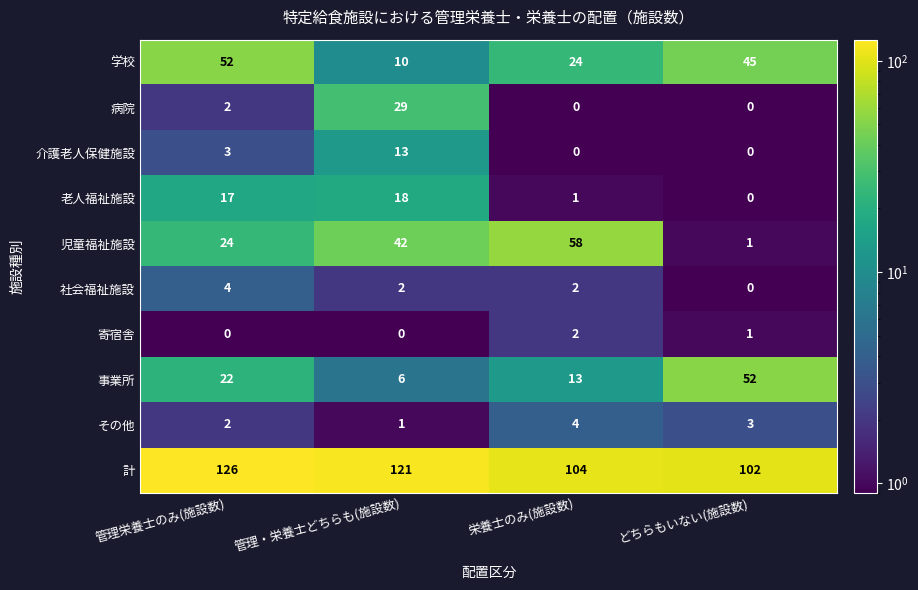

What is the average value of the 計 series?

113